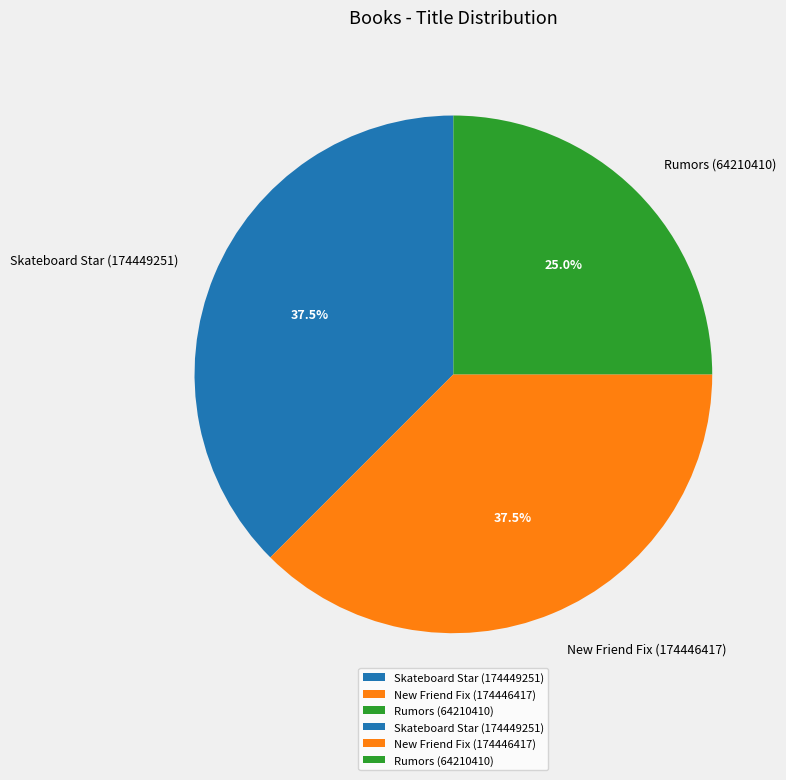

To the nearest percent, what portion does Rumors (64210410) represent?

25%